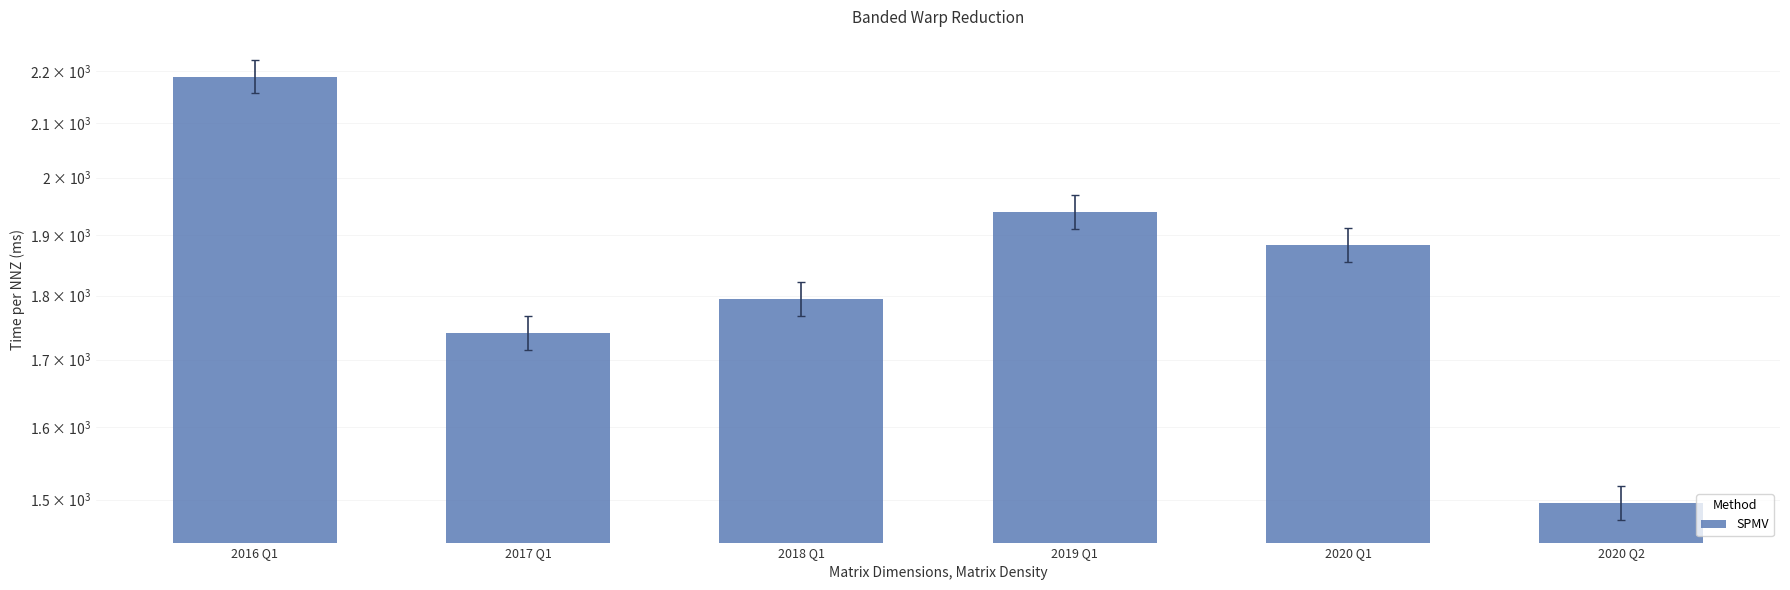

Reading left to right, transcribe all the data shown in this chart.

2016 Q1=2189	2017 Q1=1741	2018 Q1=1795	2019 Q1=1940	2020 Q1=1883	2020 Q2=1496